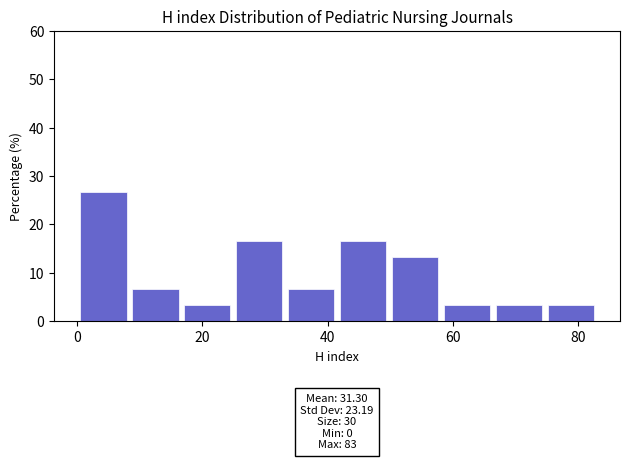

Which range on the x-axis has the tallest bar?

0 to 8